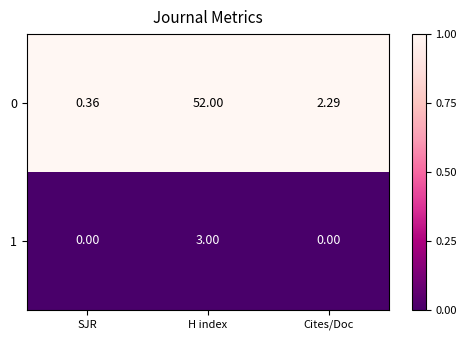

How many data points does each series have?

3